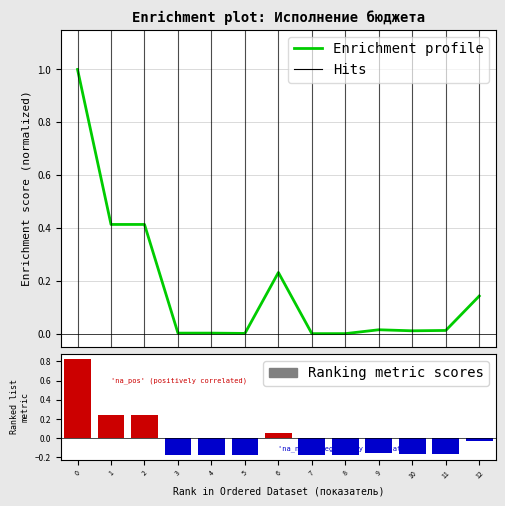

Rank the series by their average value, from lowest to highest.

Ranking metric scores, Enrichment profile